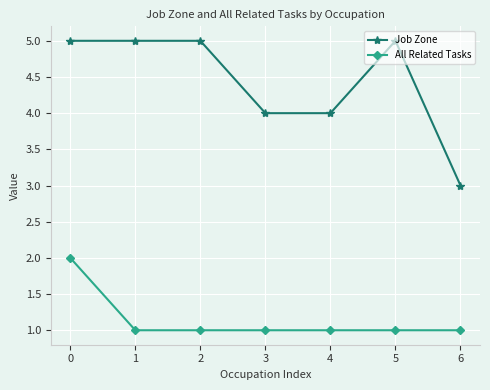

At 1, list the series in order from largest to smallest.

Job Zone, All Related Tasks